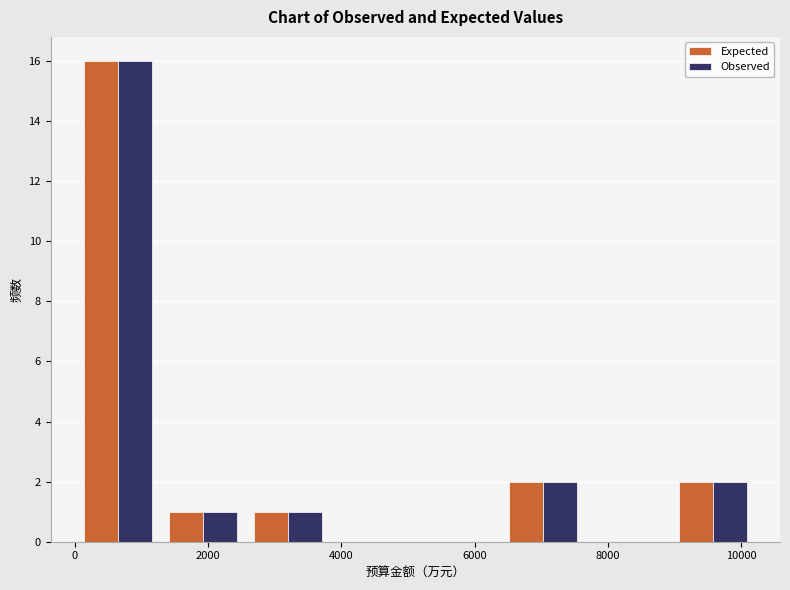

What is the height of the Observed bar covering 9000 to 10200 on the x-axis? Neither the bar edges nor the heights are printed on the chart, so give them approximately, as read against the axes.

2